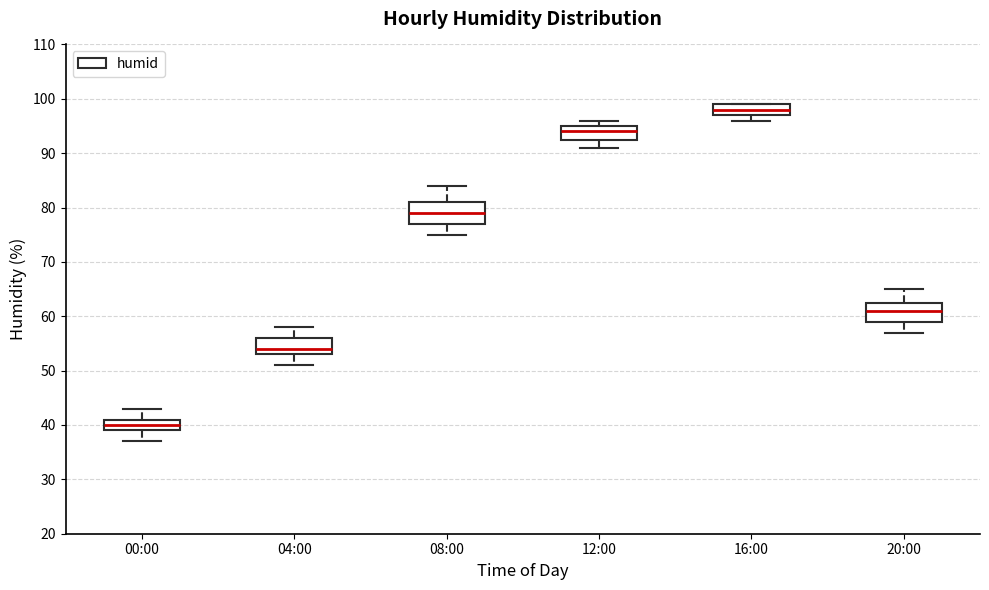

Which box has the highest median line?

16:00